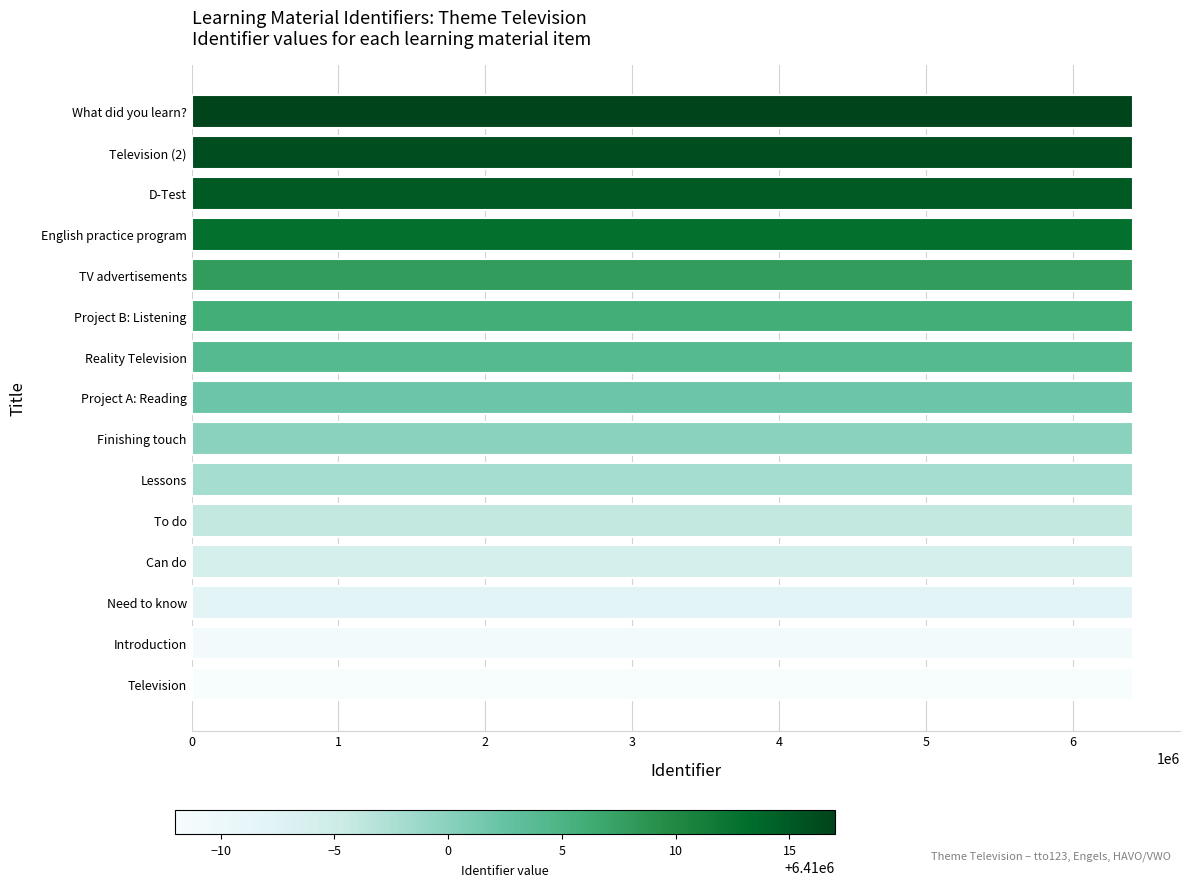

Approximately how many times larger is the value at Project A: Reading compared to D-Test?

1.0